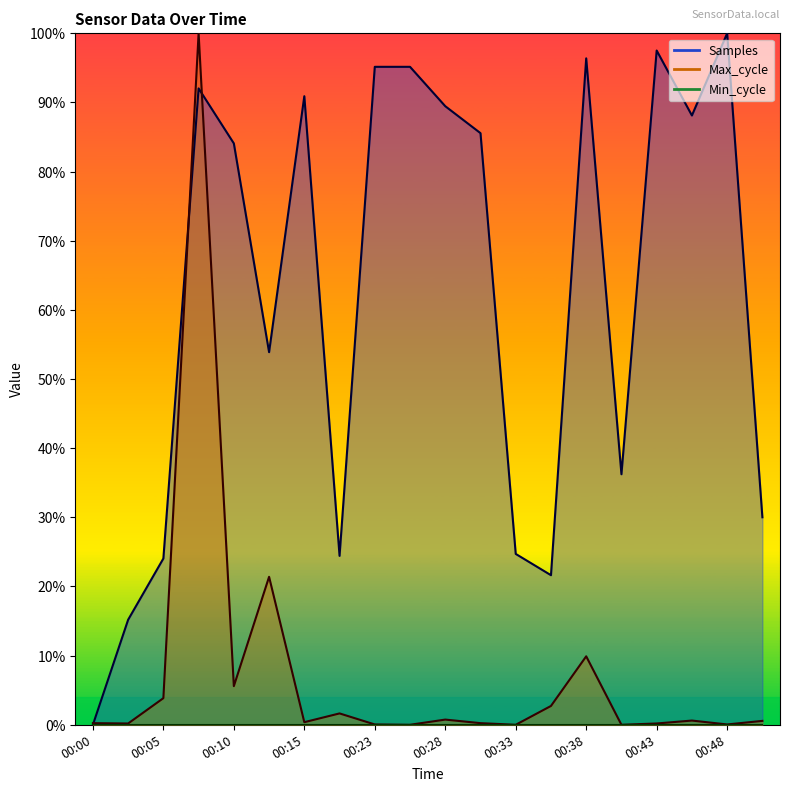

How many lines are shown in the chart?

2